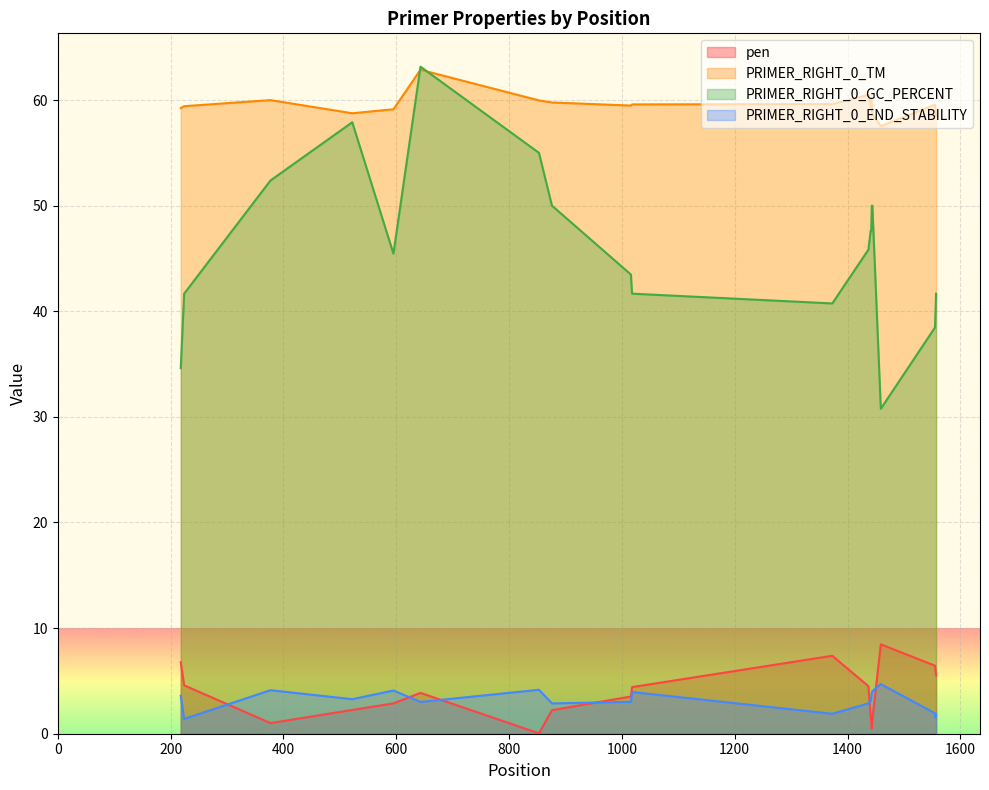

True or false: PRIMER_RIGHT_0_GC_PERCENT and pen cross at least once.

False